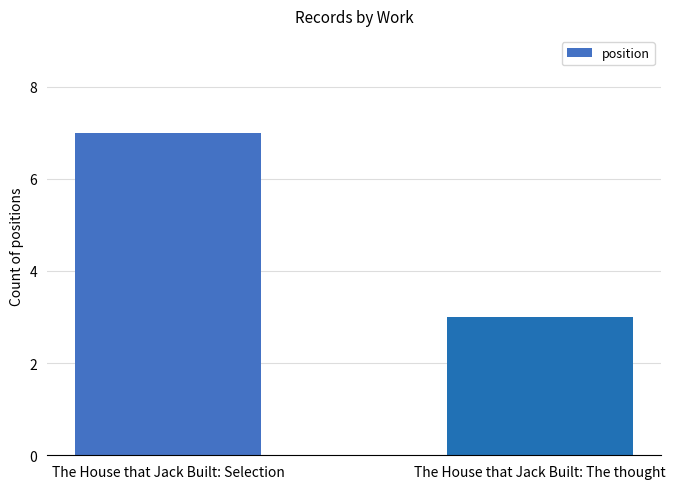

Reading left to right, transcribe all the data shown in this chart.

The House that Jack Built: Selection=7	The House that Jack Built: The thought=3